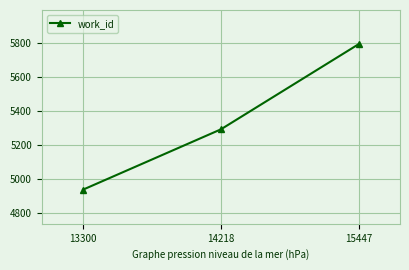

What is the value of the 1st point from the left?

4939